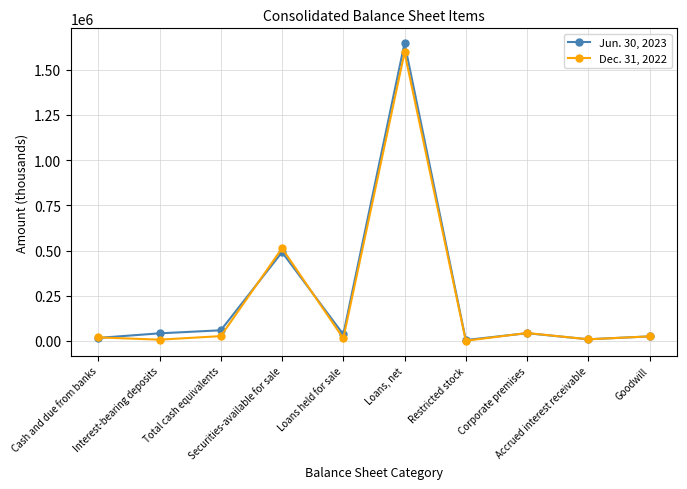

What is the maximum value shown in the chart?

1646462